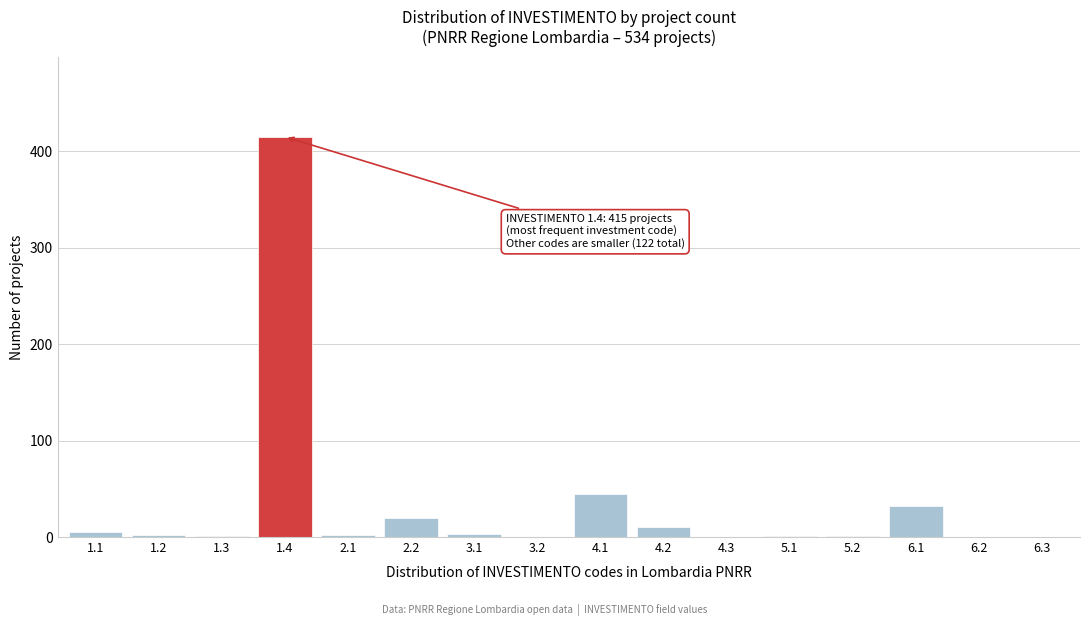

Approximately how many times larger is the value at 2.2 compared to 4.2?

2.0